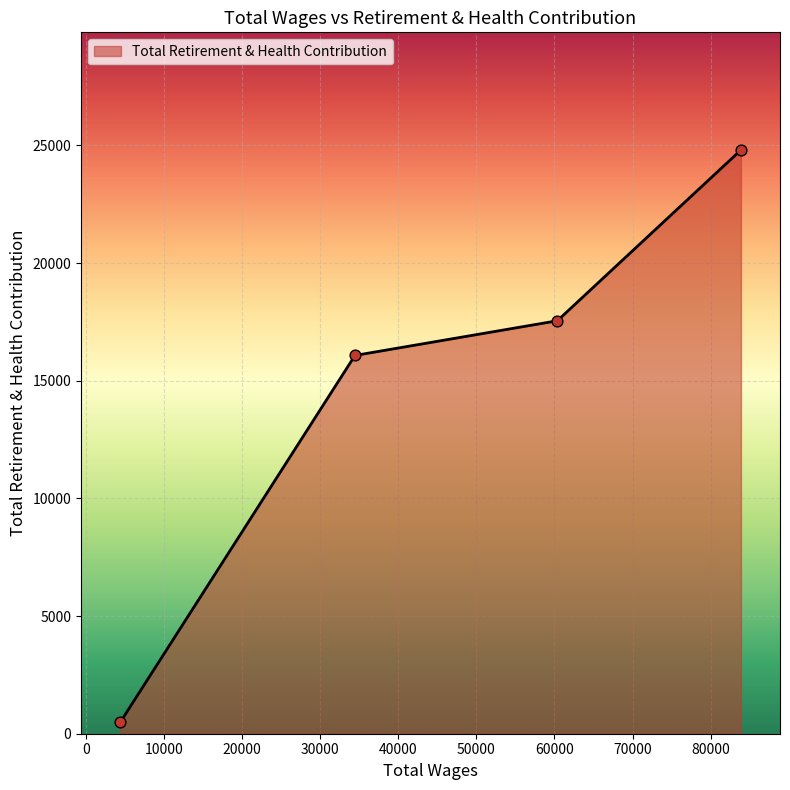

True or false: the data has more than 1 interior local peaks.

False